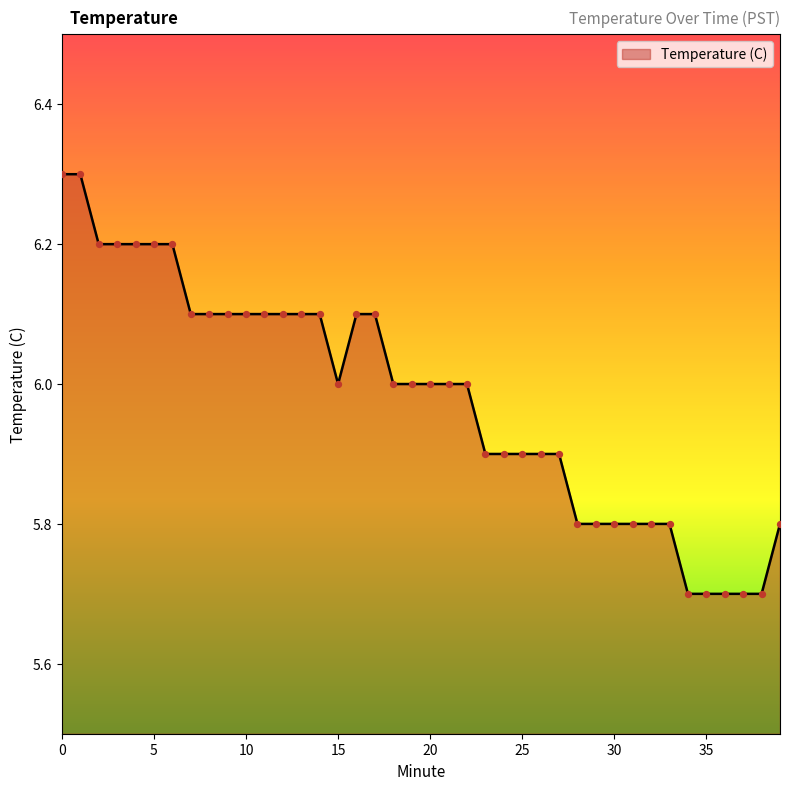

What is the difference between the maximum and minimum values?

0.6